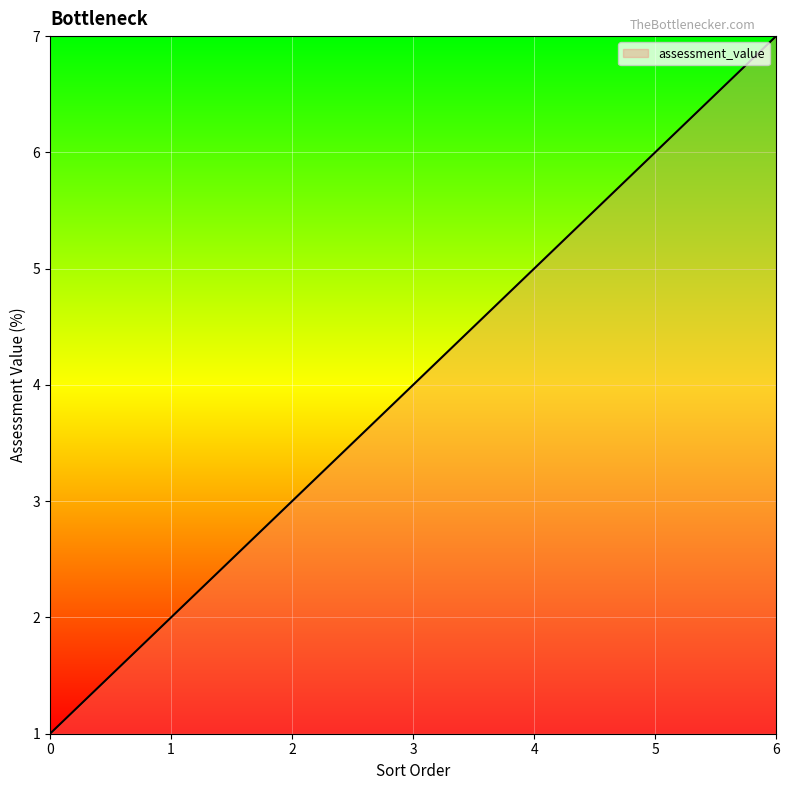

What is the approximate value at 4?

5